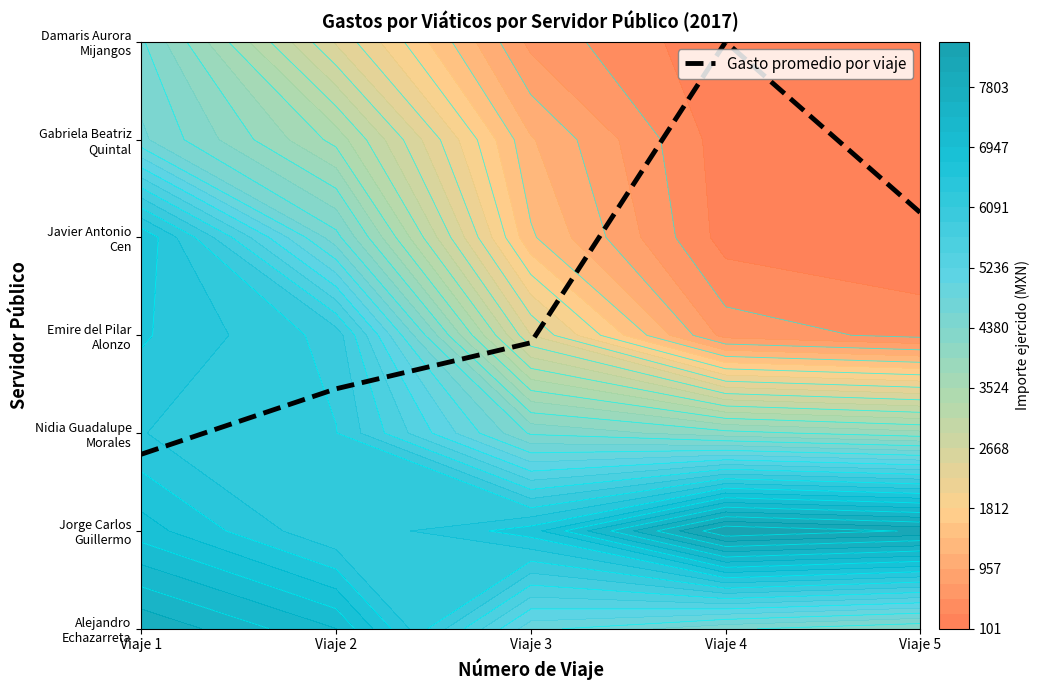

Which has a higher value, Viaje 5 or Viaje 1?

Viaje 5